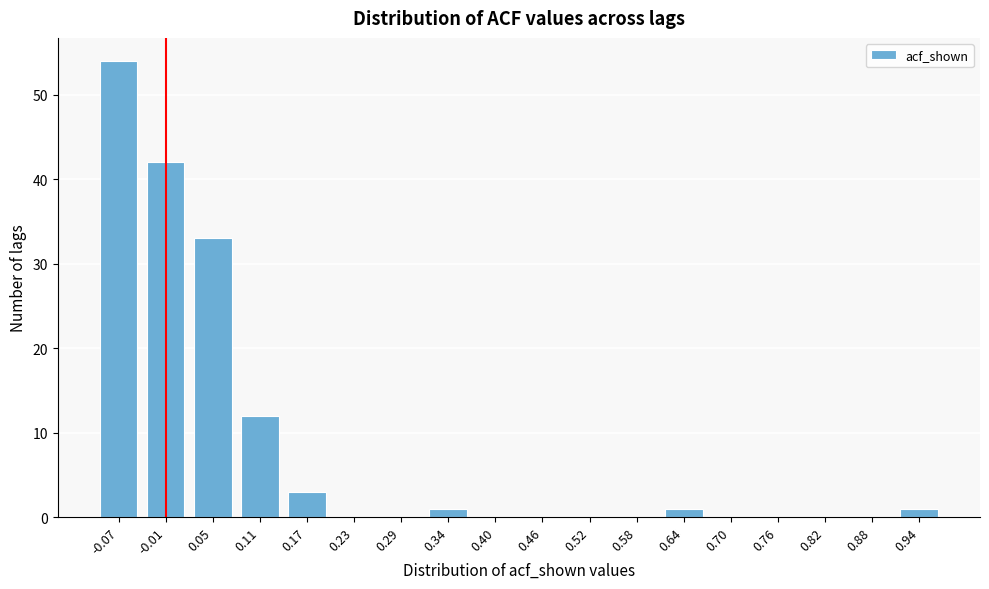

Reading left to right, transcribe all the data shown in this chart.

-0.07=54	-0.01=42	0.05=33	0.11=12	0.17=3	0.23=0	0.29=0	0.34=1	0.40=0	0.46=0	0.52=0	0.58=0	0.64=1	0.70=0	0.76=0	0.82=0	0.88=0	0.94=1